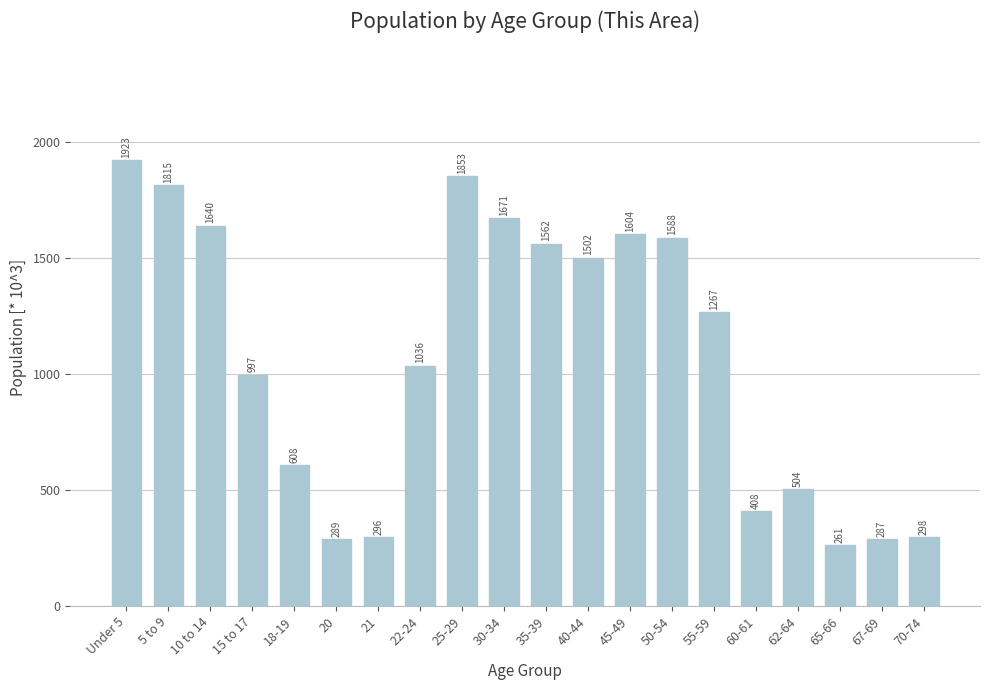

Approximately how many times larger is the value at 70-74 compared to 5 to 9?

0.2